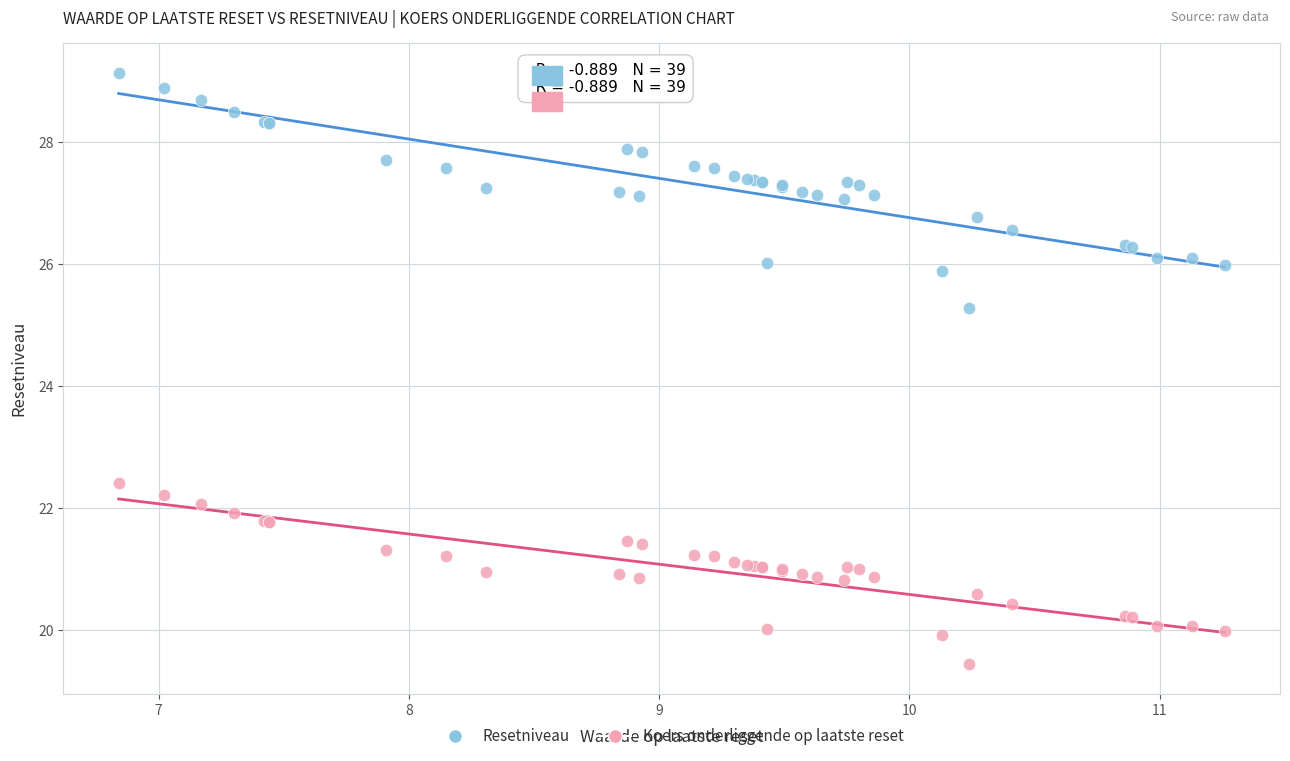

Which series contains the lowest Y value?

Koers onderliggende op laatste reset